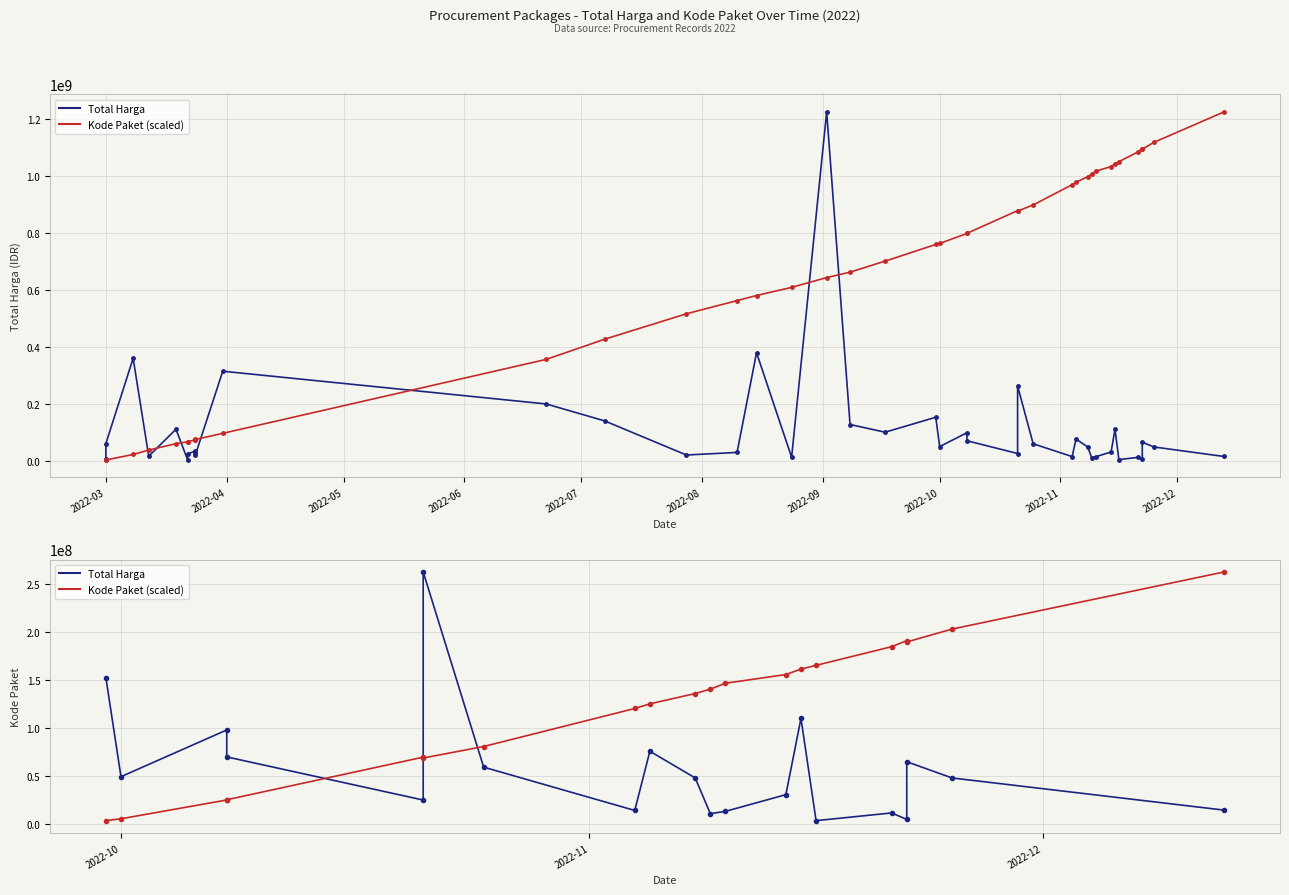

What is the maximum value for Kode Paket (scaled)?

262118150.0